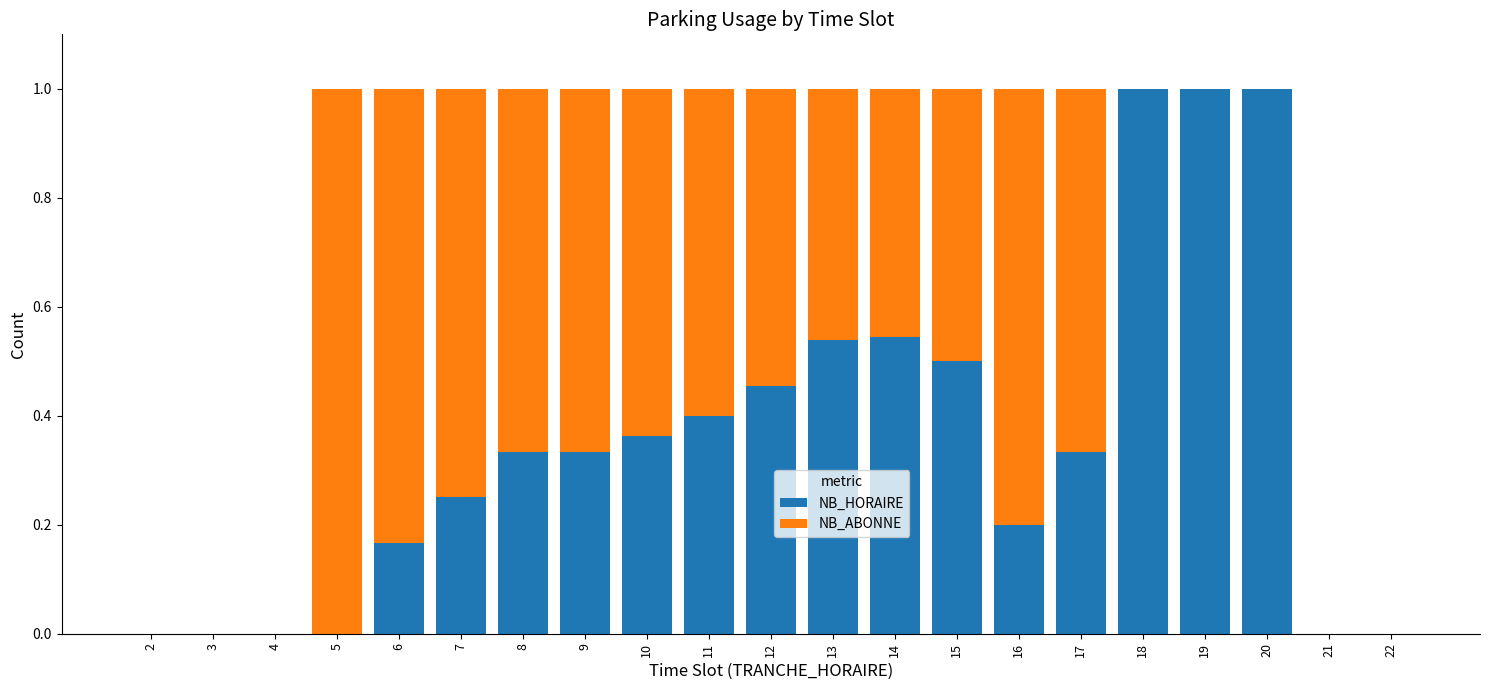

How many data points does each series have?

21